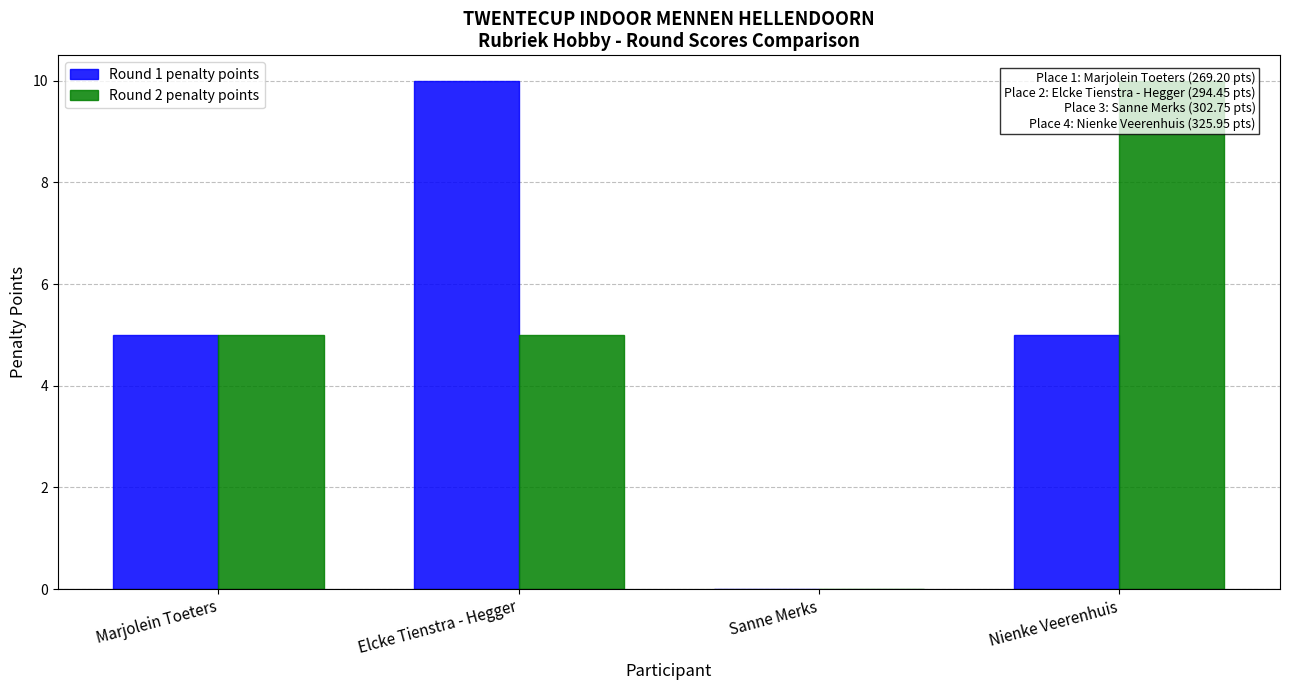

Rank the series at Nienke Veerenhuis from lowest to highest value.

Round 1 penalty points, Round 2 penalty points